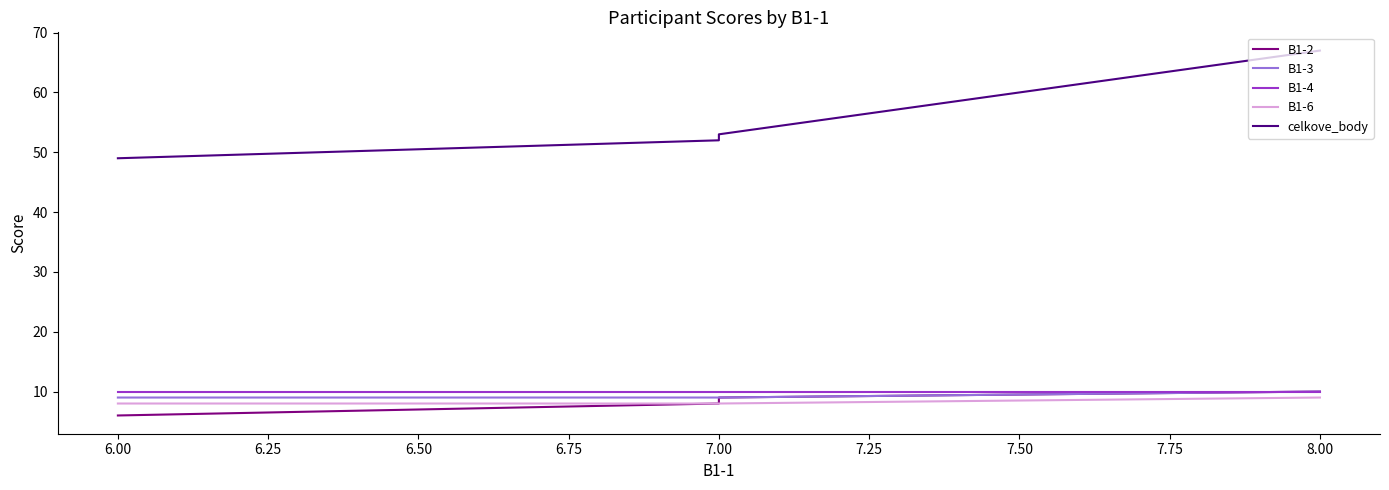

What is the lowest value of the B1-3 series?

9